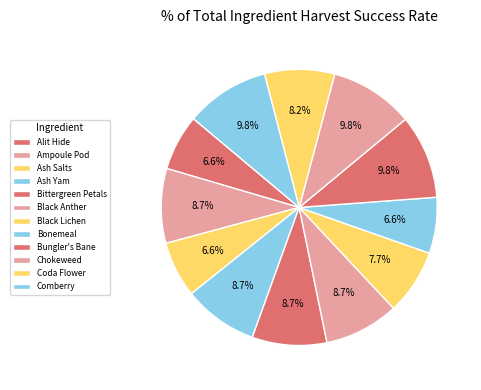

To the nearest percent, what portion does Chokeweed represent?

10%